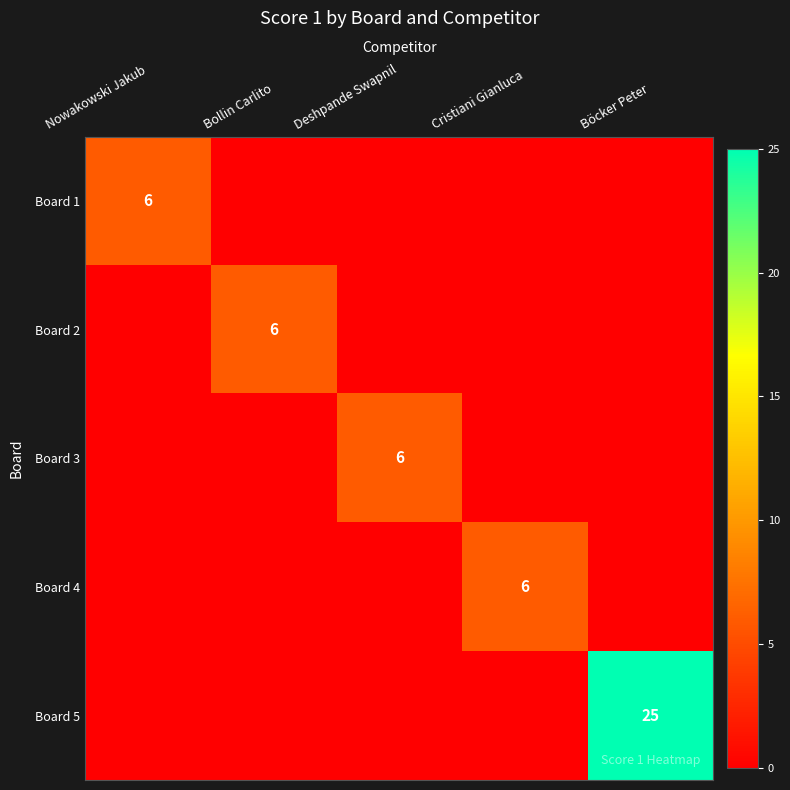

At which category is the sum across all series the highest?

Böcker Peter